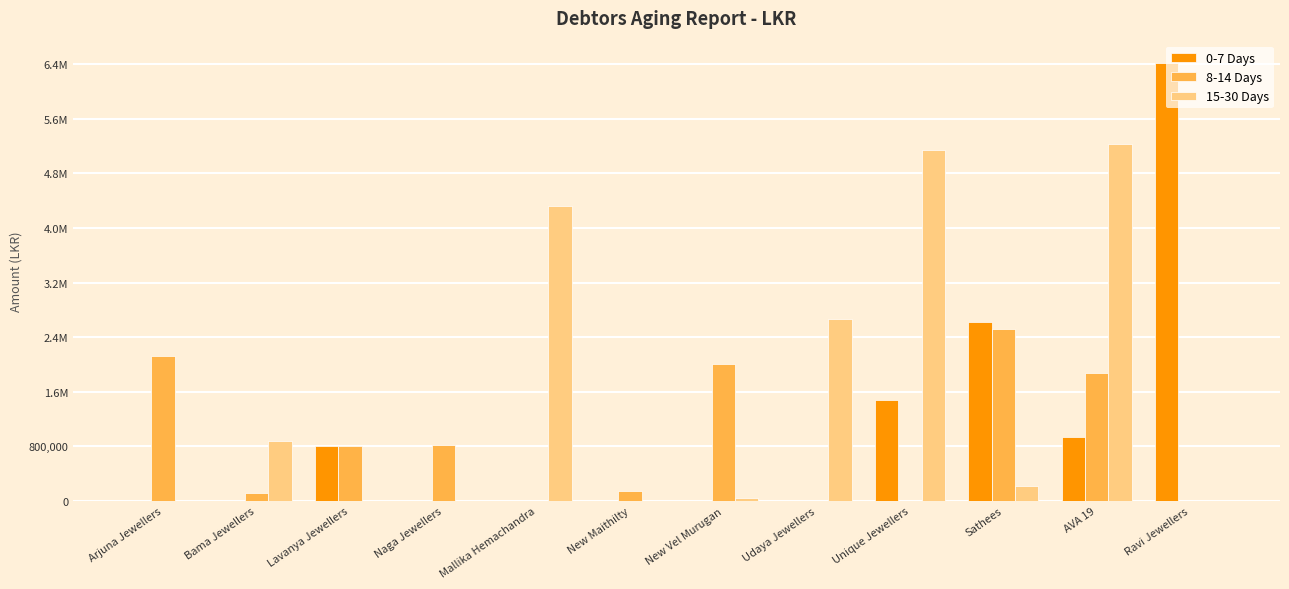

Which has a higher value, AVA 19 or Bama Jewellers?

AVA 19